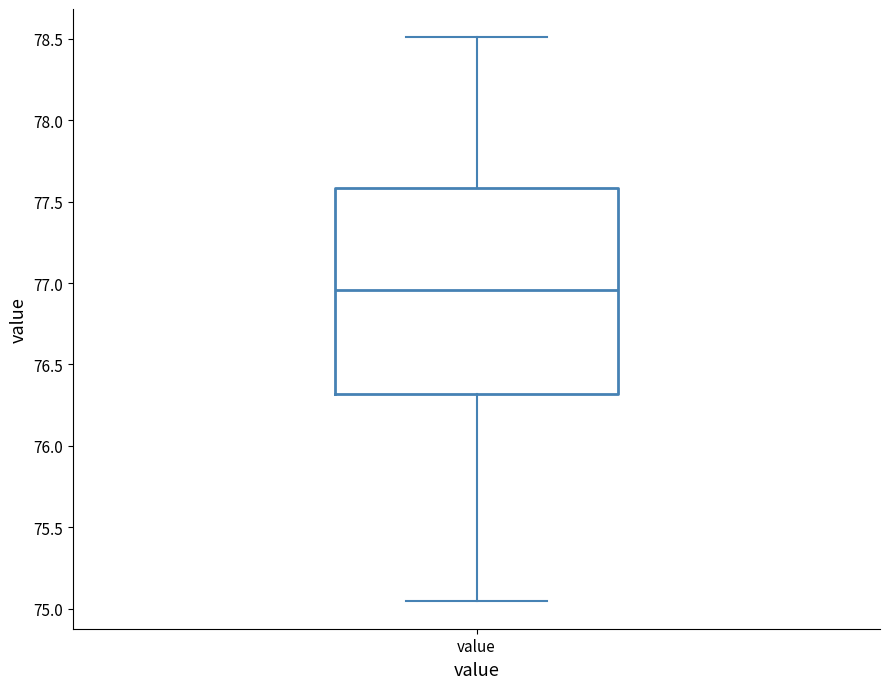

Read this box plot against the y-axis: the position of the median line, the range covered by the box, and the ends of both whiskers. The values are not printed on the chart, so give them approximately, as read against the axis.

median 76.95, box 76.30 to 77.60, whiskers 75.05 to 78.50